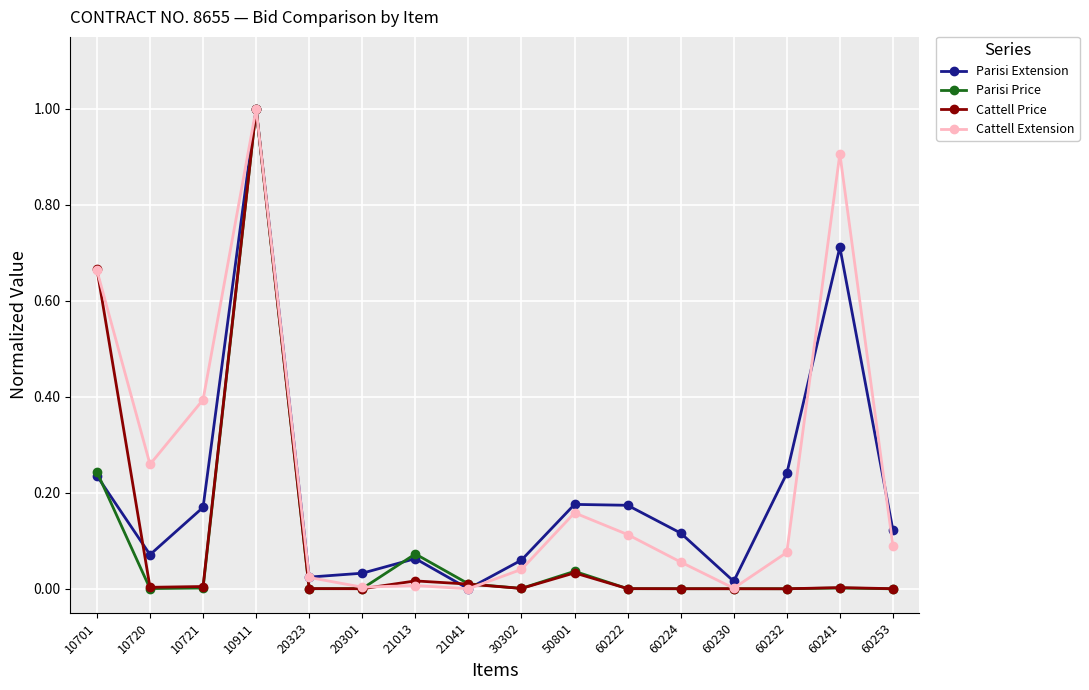

What are all the series names shown in the legend?

Parisi Extension, Parisi Price, Cattell Price, Cattell Extension